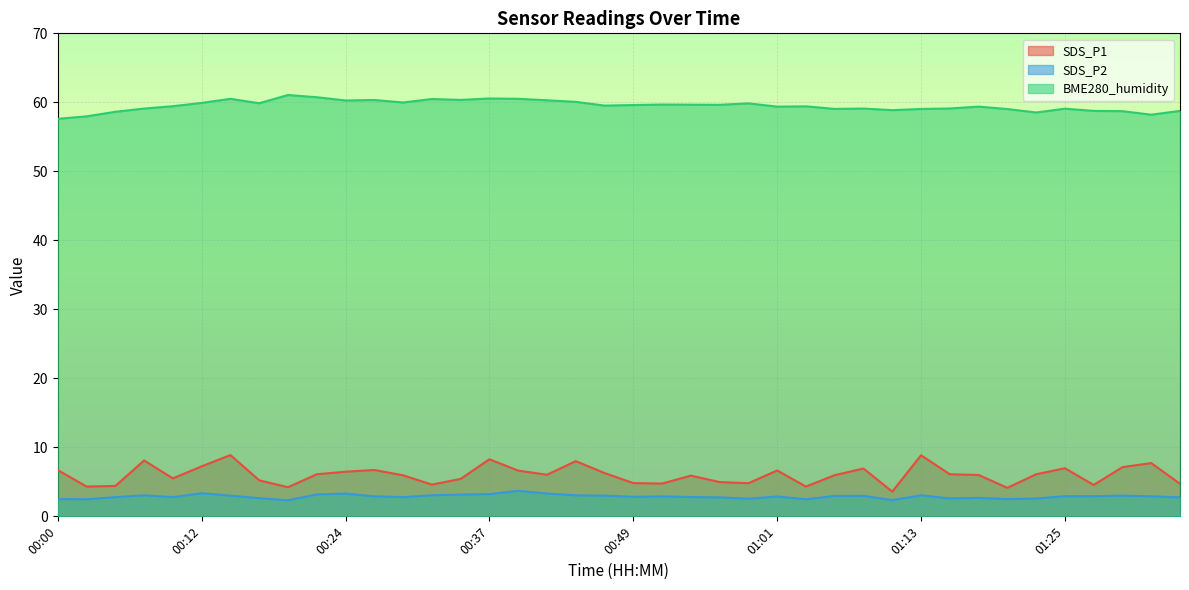

What is the difference between the BME280_humidity values at 01:25 and 00:20?

2.0